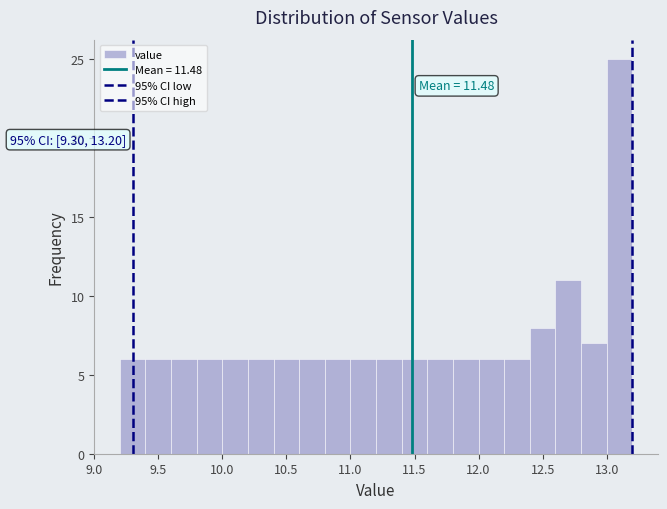

Which range on the x-axis has the tallest bar?

13.0 to 13.2